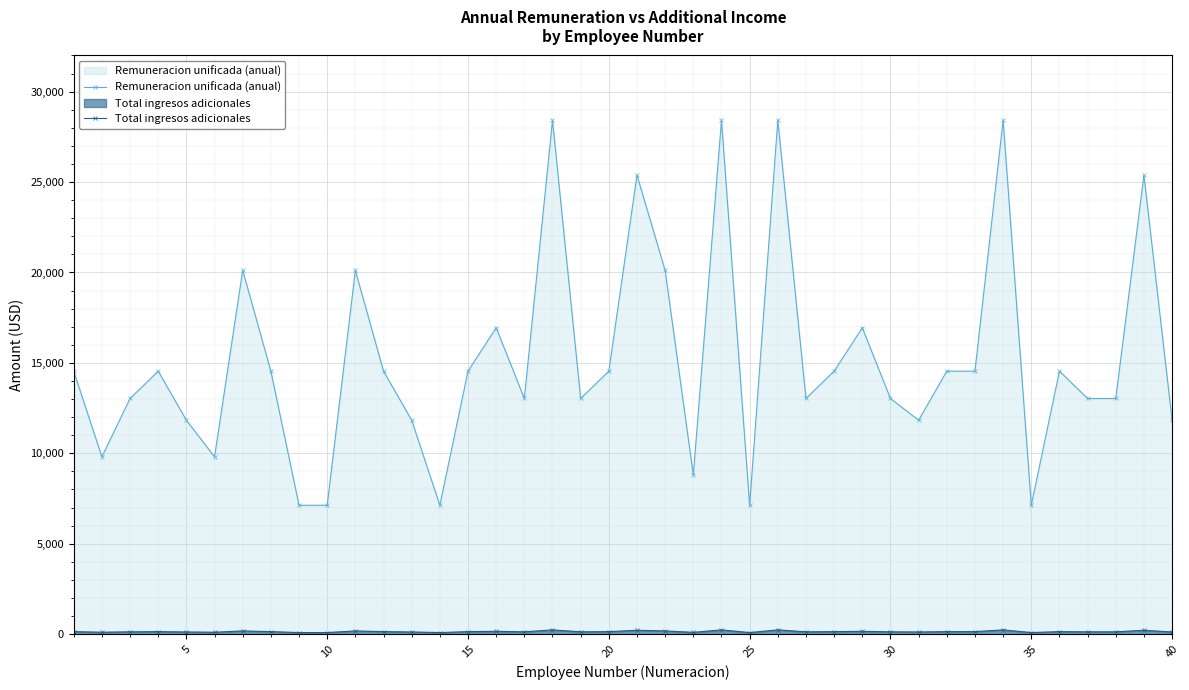

Which series has the widest spread of values?

Remuneracion unificada (anual)